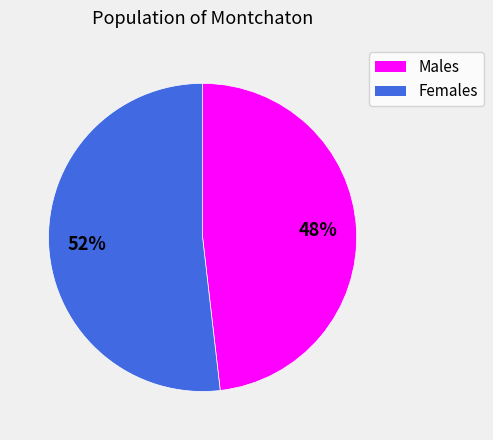

Do Males and Females together represent more than half of the pie?

Yes